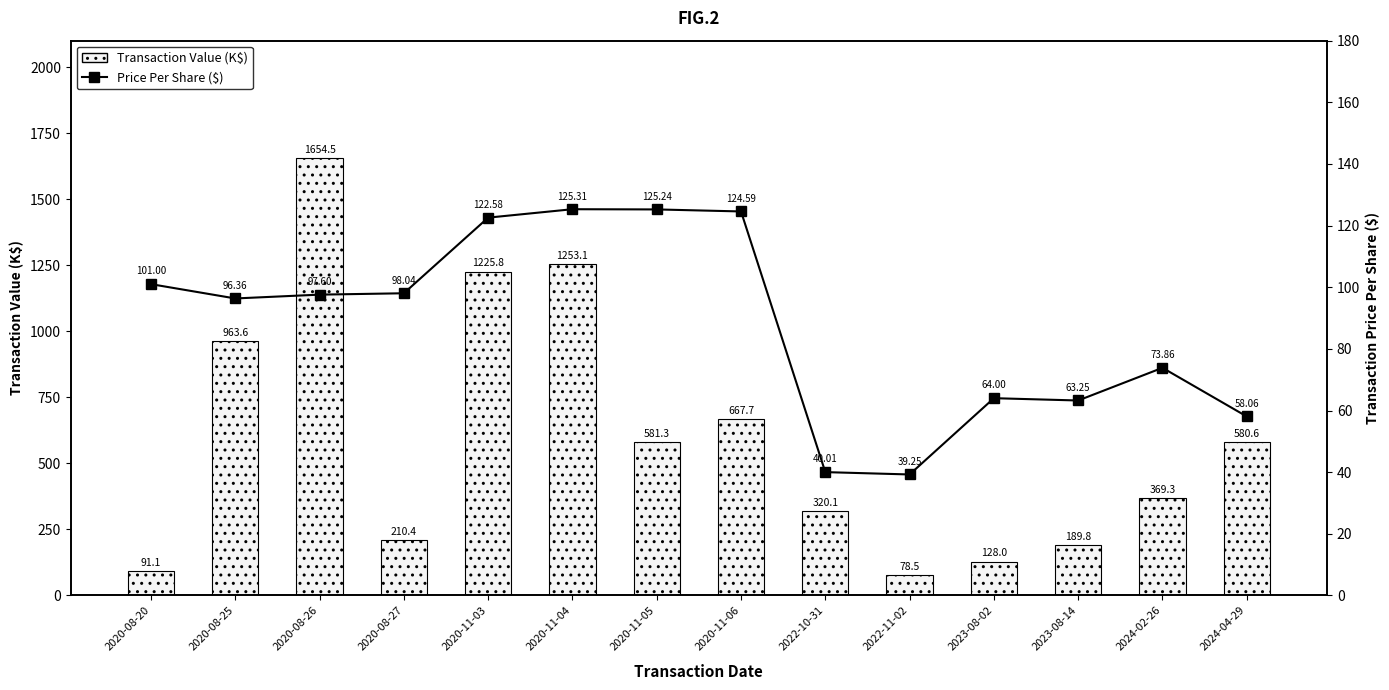

What is the total value across all series at 2022-11-02?

117.8